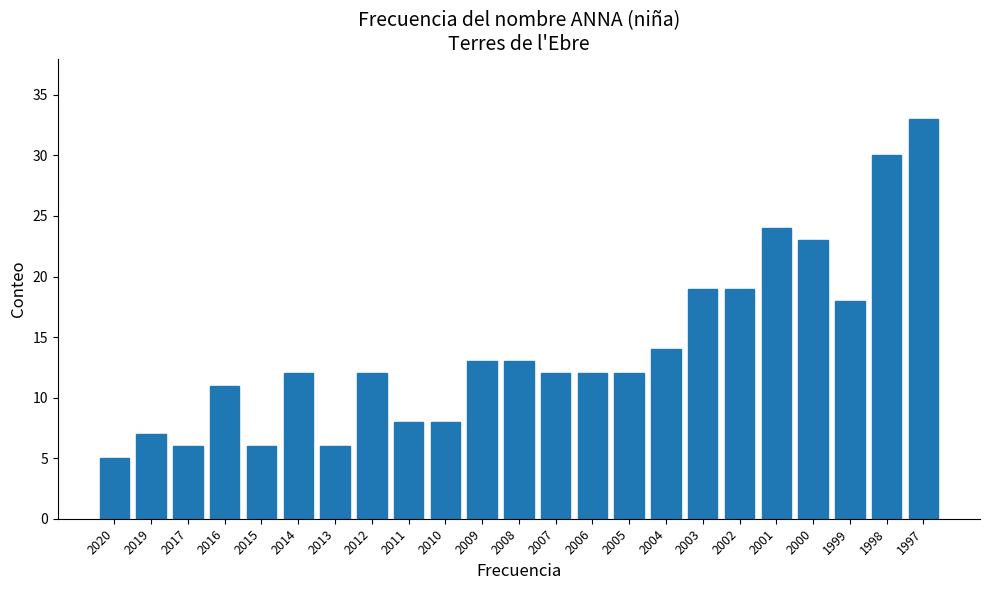

Reading left to right, transcribe all the data shown in this chart.

5	7	6	11	6	12	6	12	8	8	13	13	12	12	12	14	19	19	24	23	18	30	33